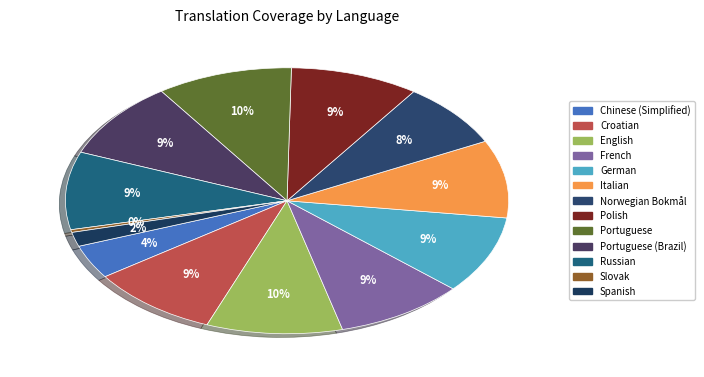

Count the number of slices in the pie.

13